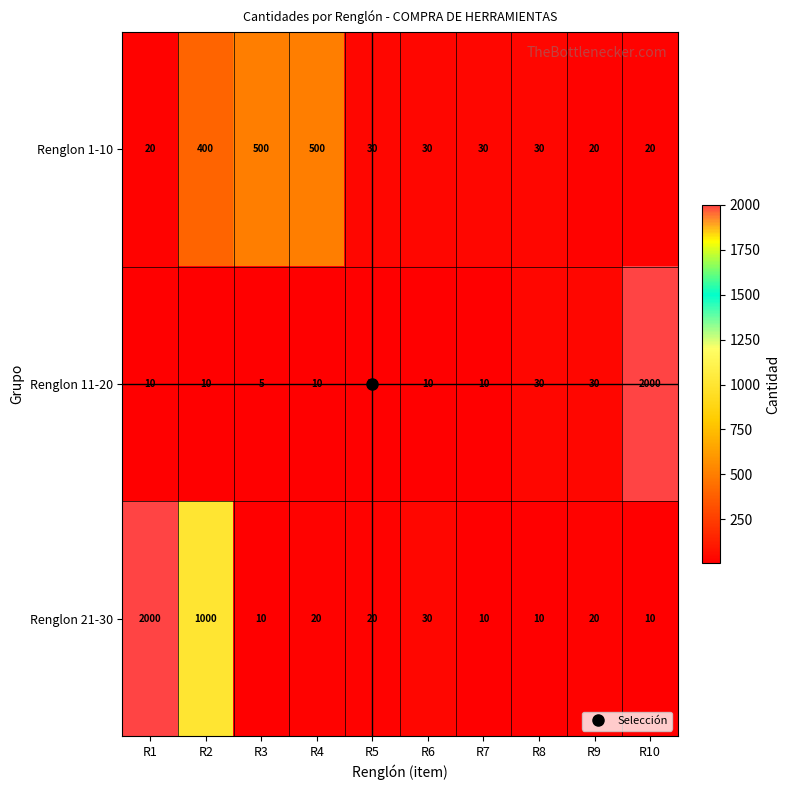

Which series changed the most between R8 and R10?

Renglon 11-20